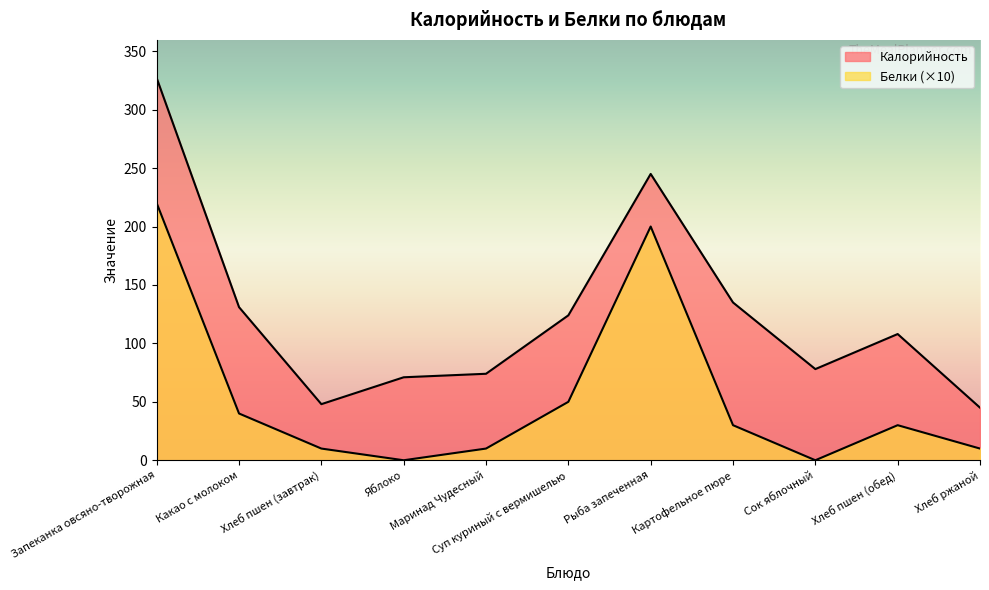

What is the difference between the Белки values at Сок яблочный and Картофельное пюре?

30